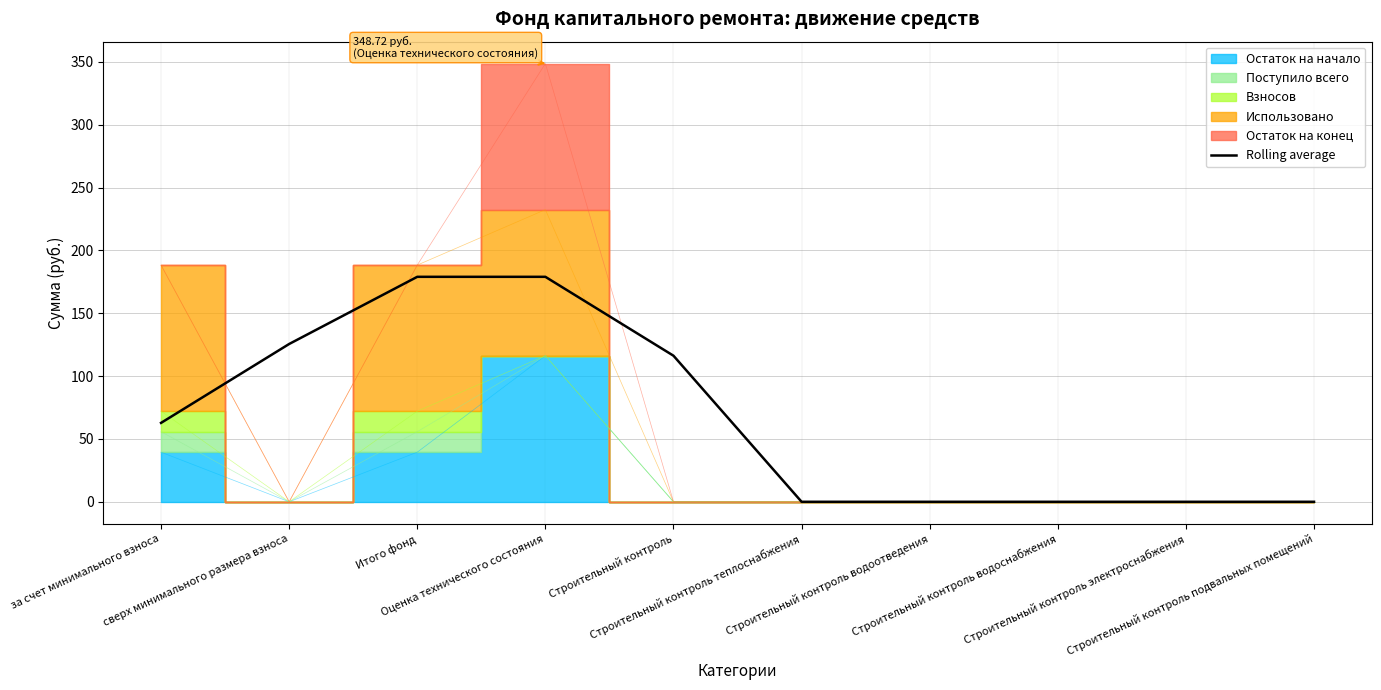

Does the chart have visible grid lines?

Yes